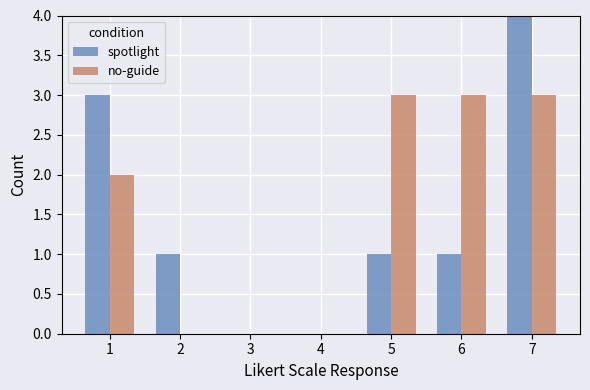

Are the bars horizontal?

No